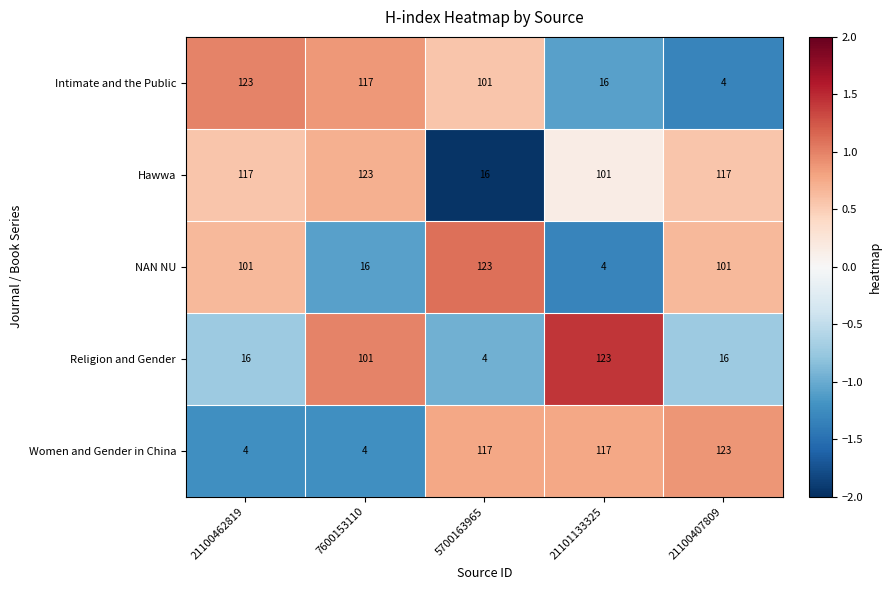

What is the spread (max minus min) of values at 7600153110?

119